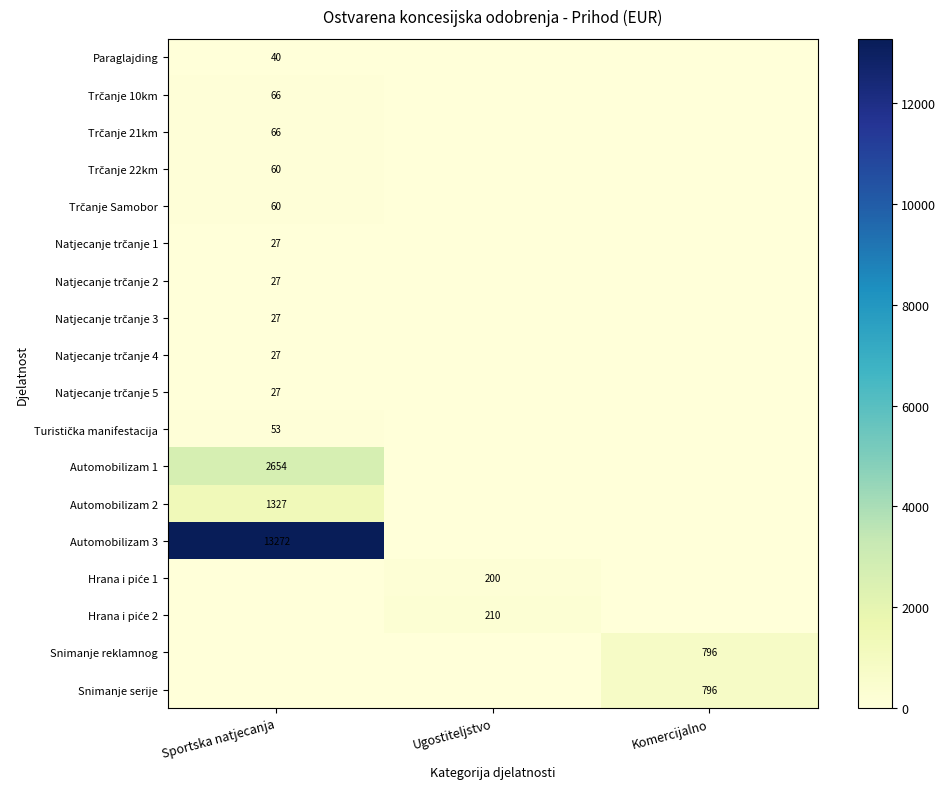

How many categories are shown in the chart?

3